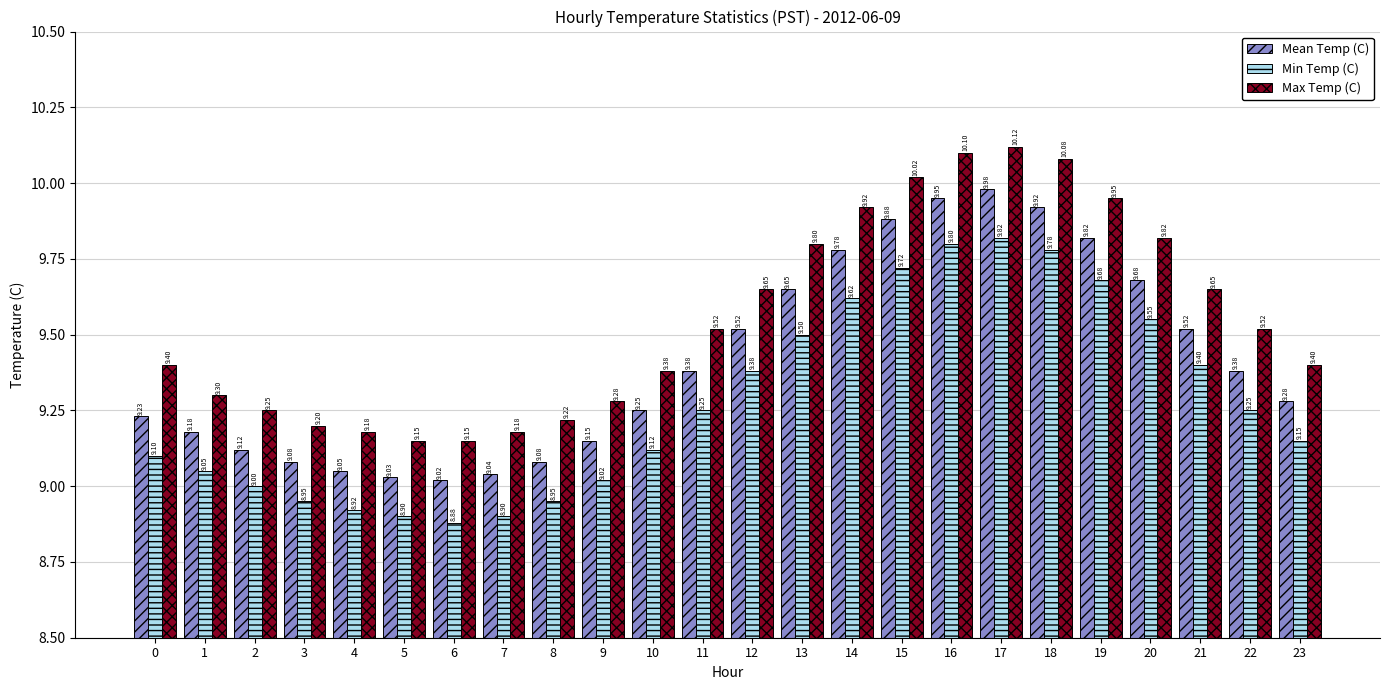

What is the sum of all Min Temp (C) values?

222.7